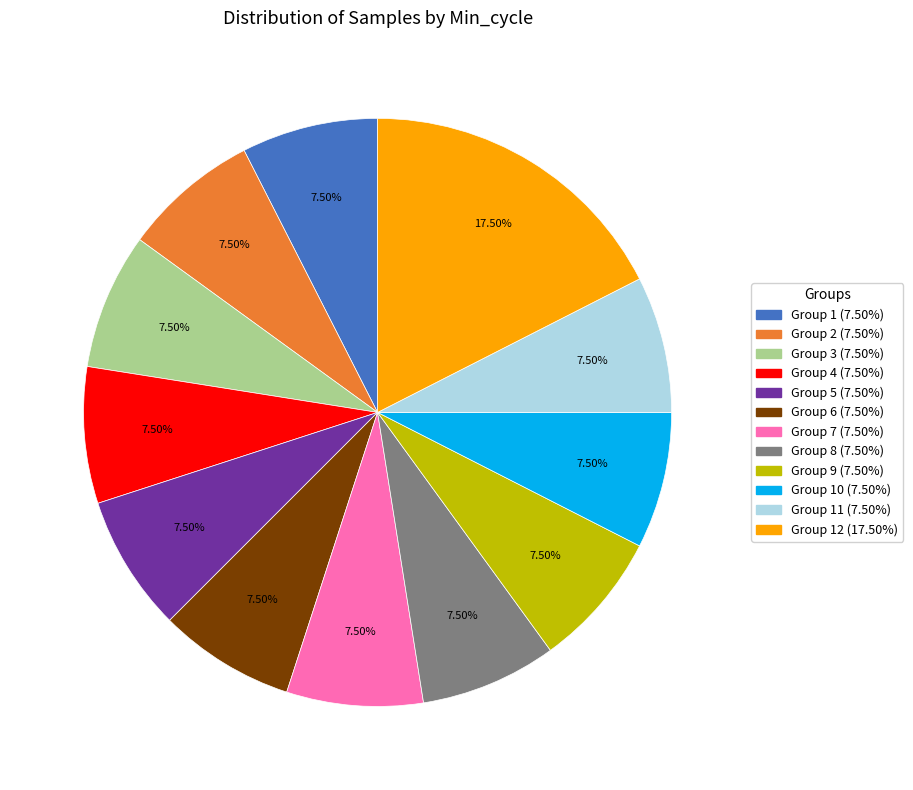

Does any single category account for the majority?

No